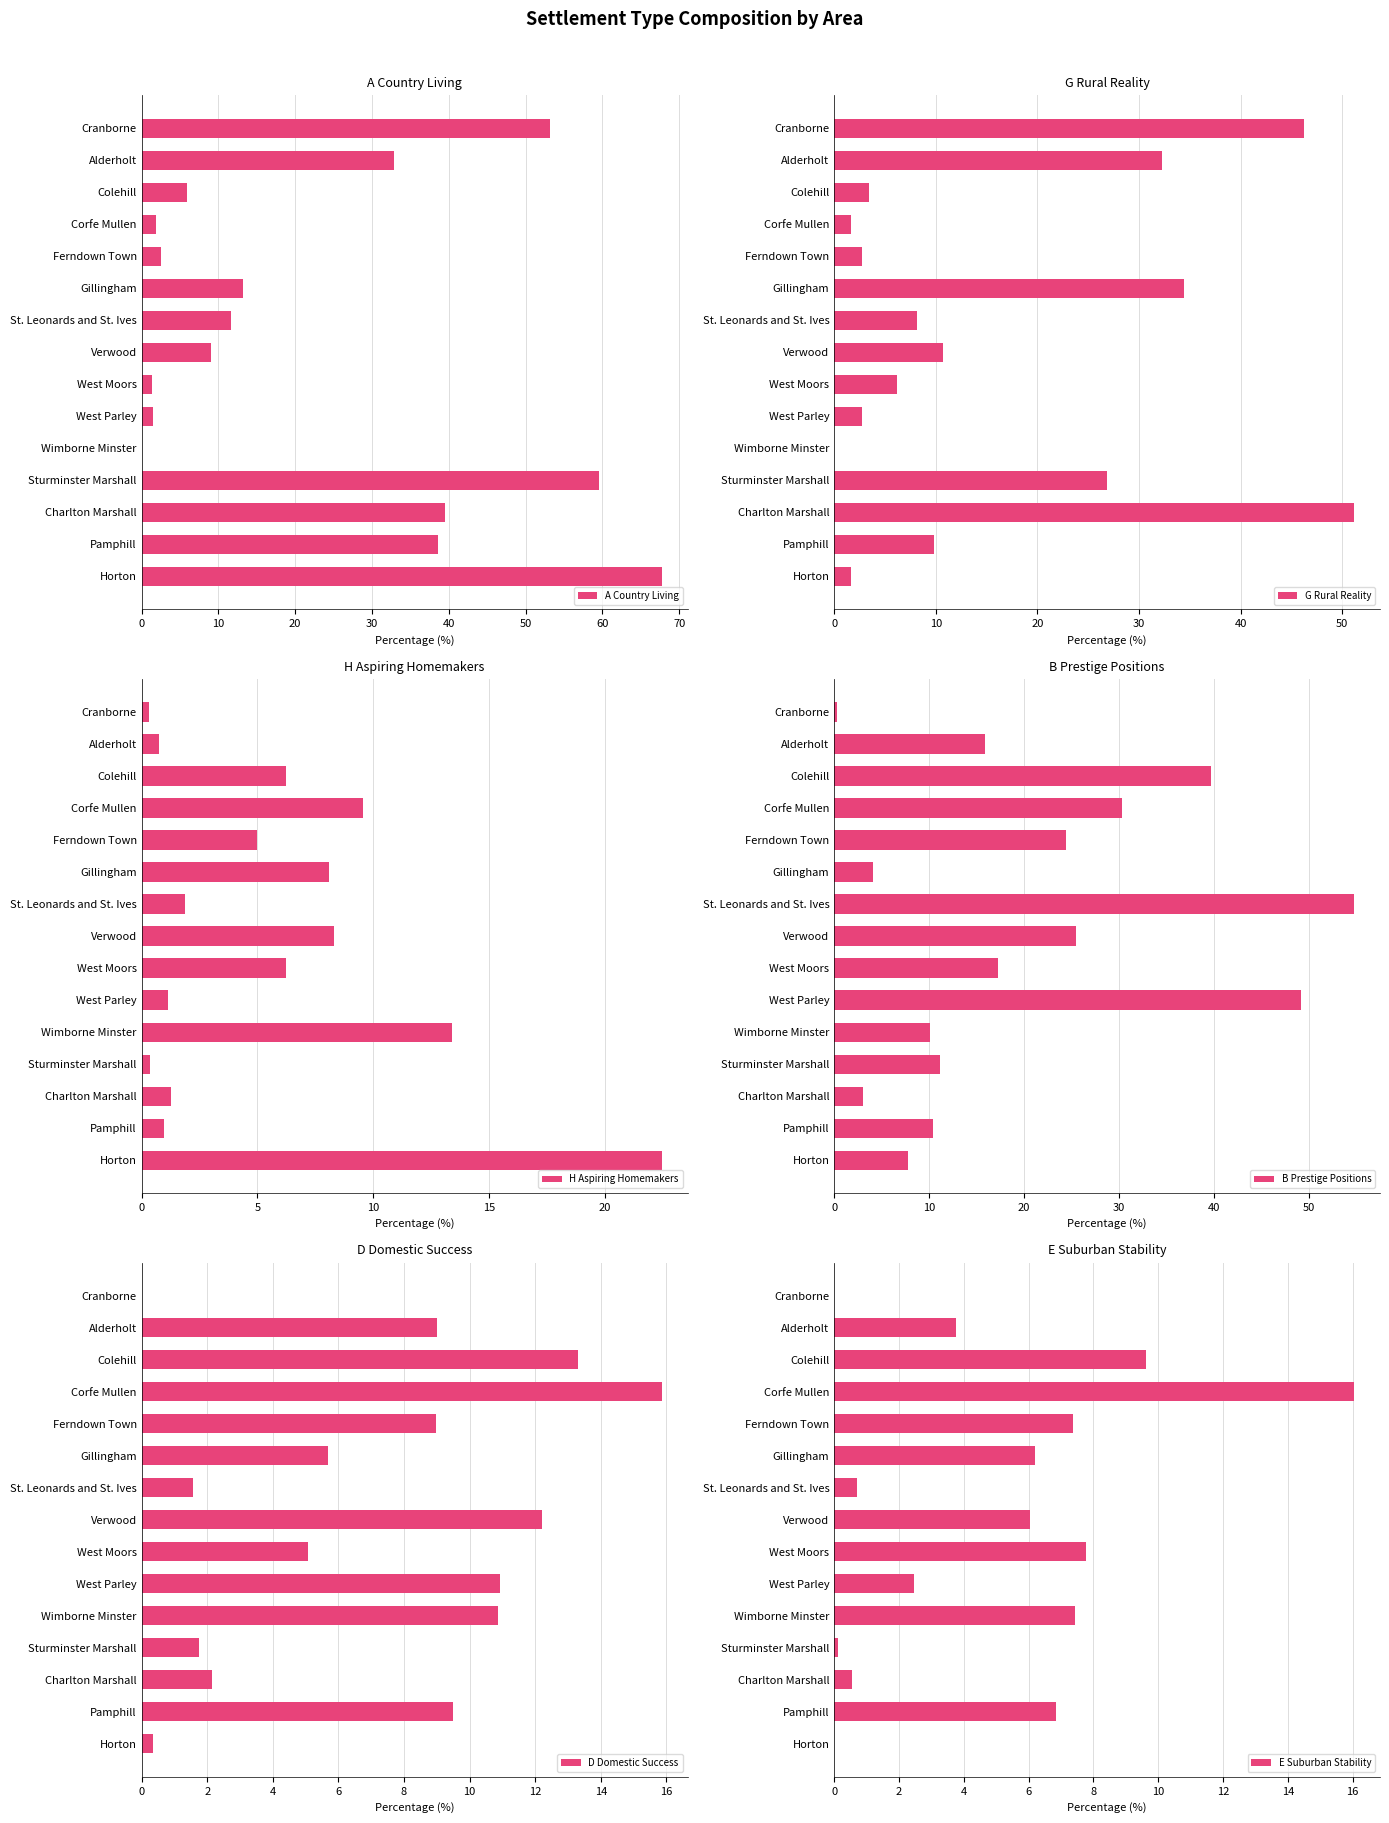

The value of A Country Living at Alderholt is 32.8. True or false?

True